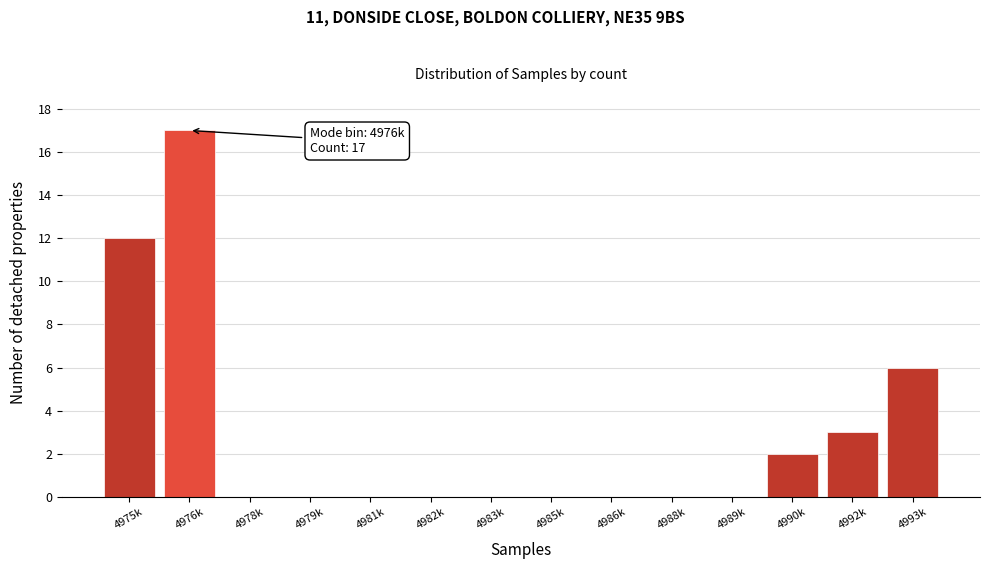

Reading left to right, transcribe all the data shown in this chart.

4975k=12	4976k=17	4978k=0	4979k=0	4981k=0	4982k=0	4983k=0	4985k=0	4986k=0	4988k=0	4989k=0	4990k=2	4992k=3	4993k=6